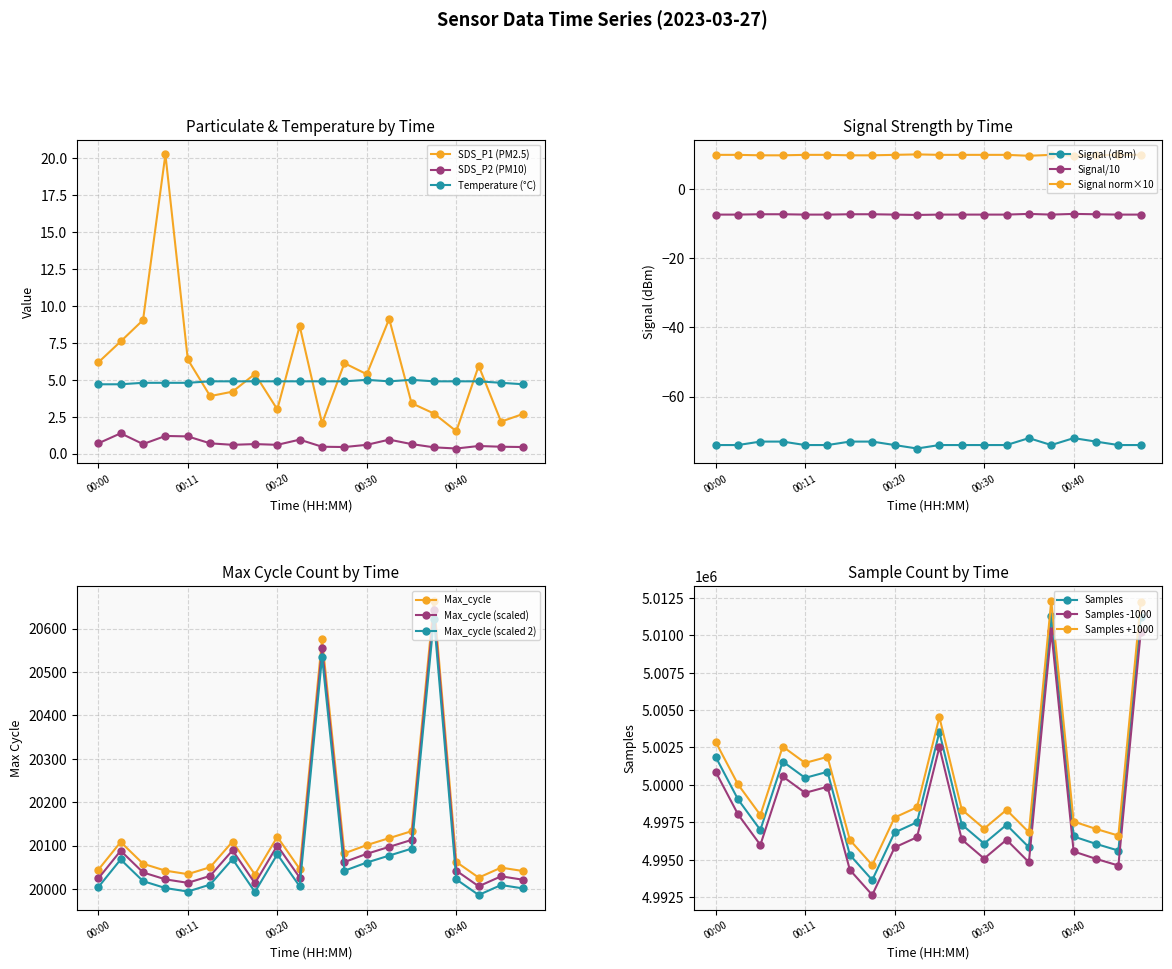

At which label does Temp reach its peak?

00:30